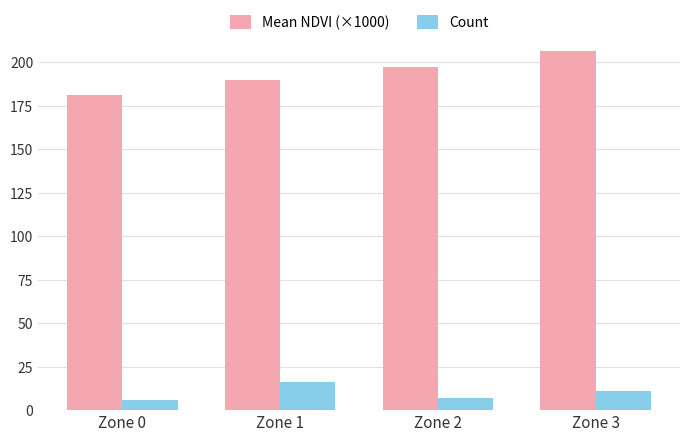

What is the spread (max minus min) of values at Zone 0?

175.4